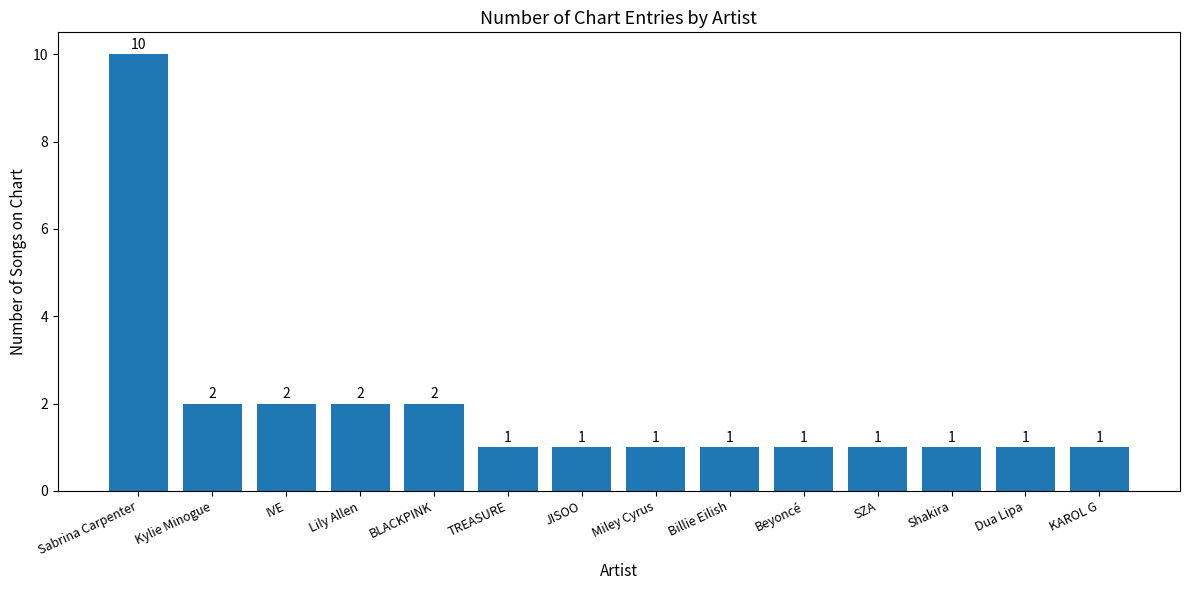

Count the values in the range 1 to 2.

13